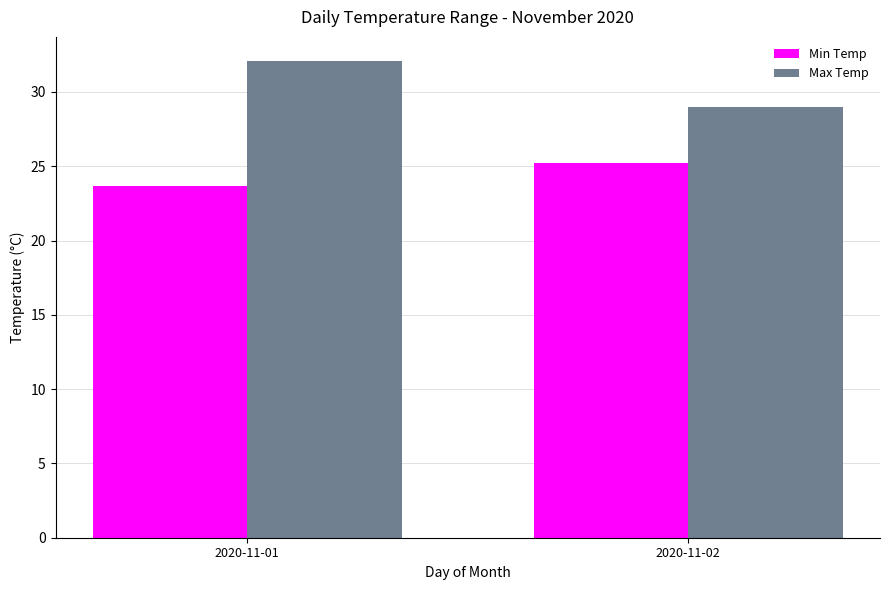

What is the sum of all Max Temp values?

61.1